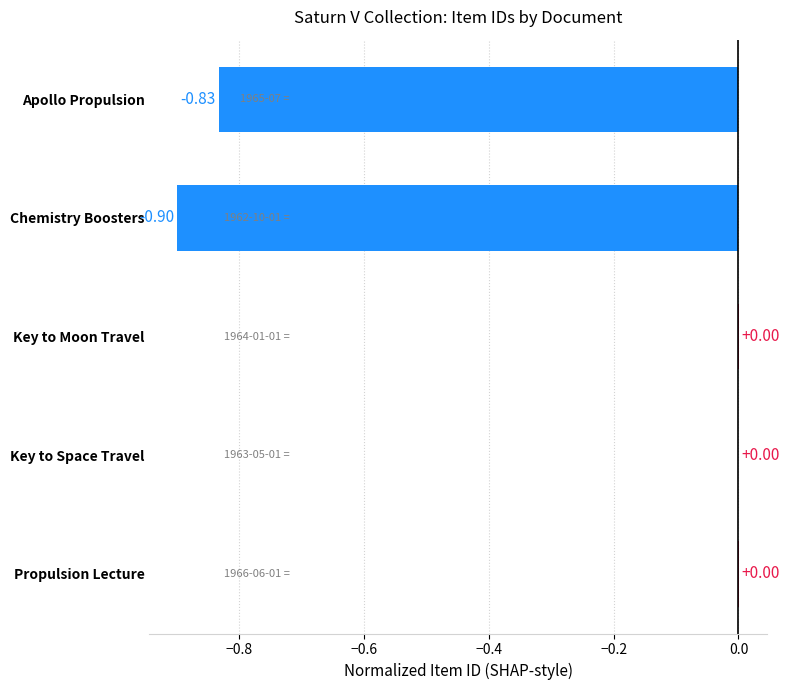

What is the change in value from Apollo Propulsion to Propulsion Lecture?

+0.8